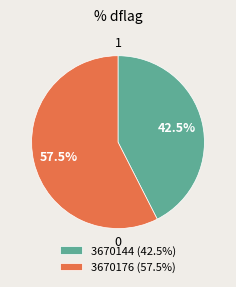

What percentage do 3670176 and 3670144 together represent?

100.0%